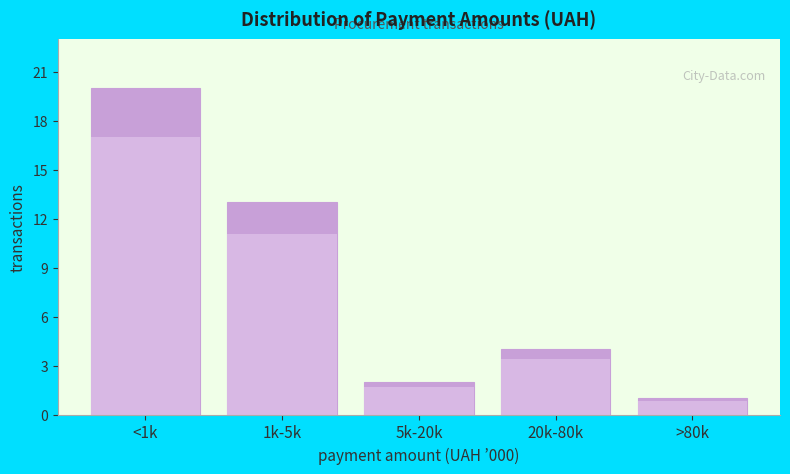

Reading left to right, extract all data points from this chart.

<1k=20	1k-5k=13	5k-20k=2	20k-80k=4	>80k=1